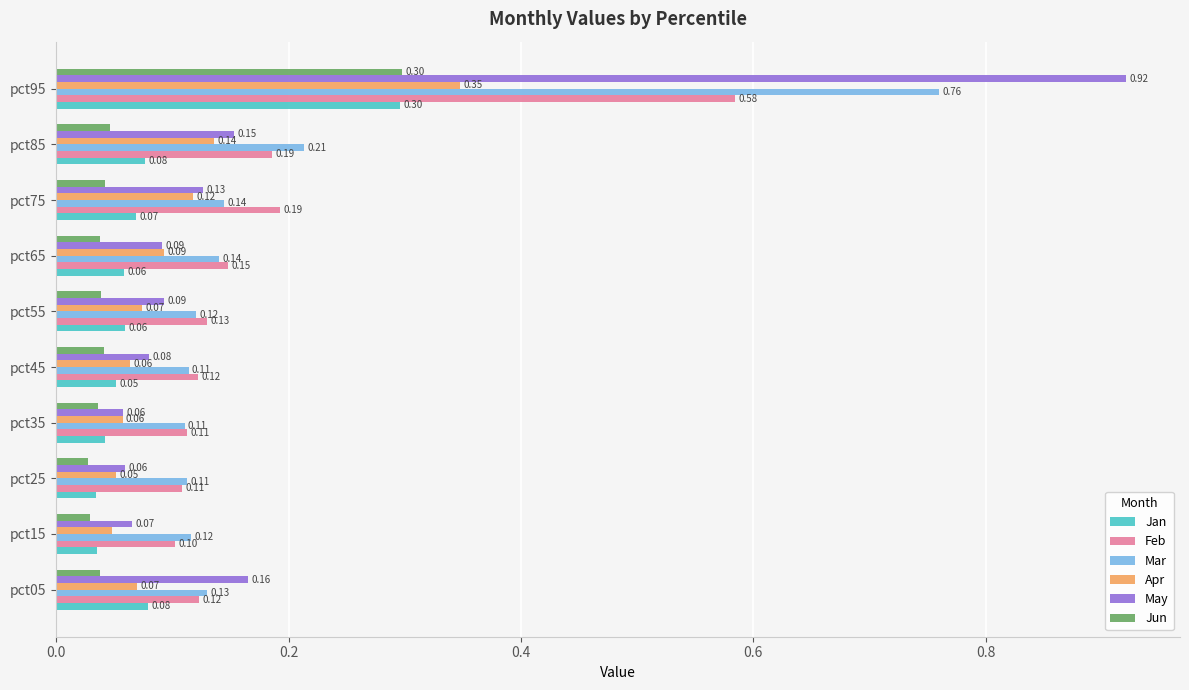

What is the sum of all May values?

1.8